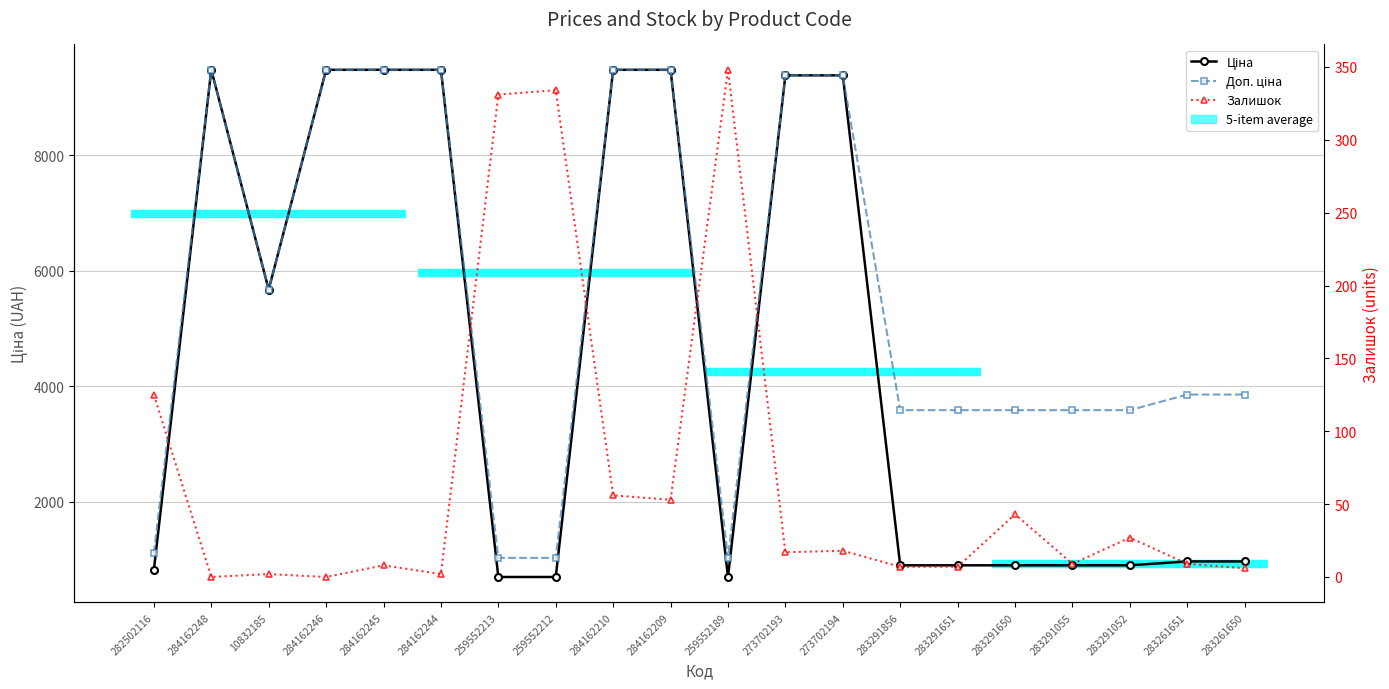

How many values in Залишок are above zero?

18